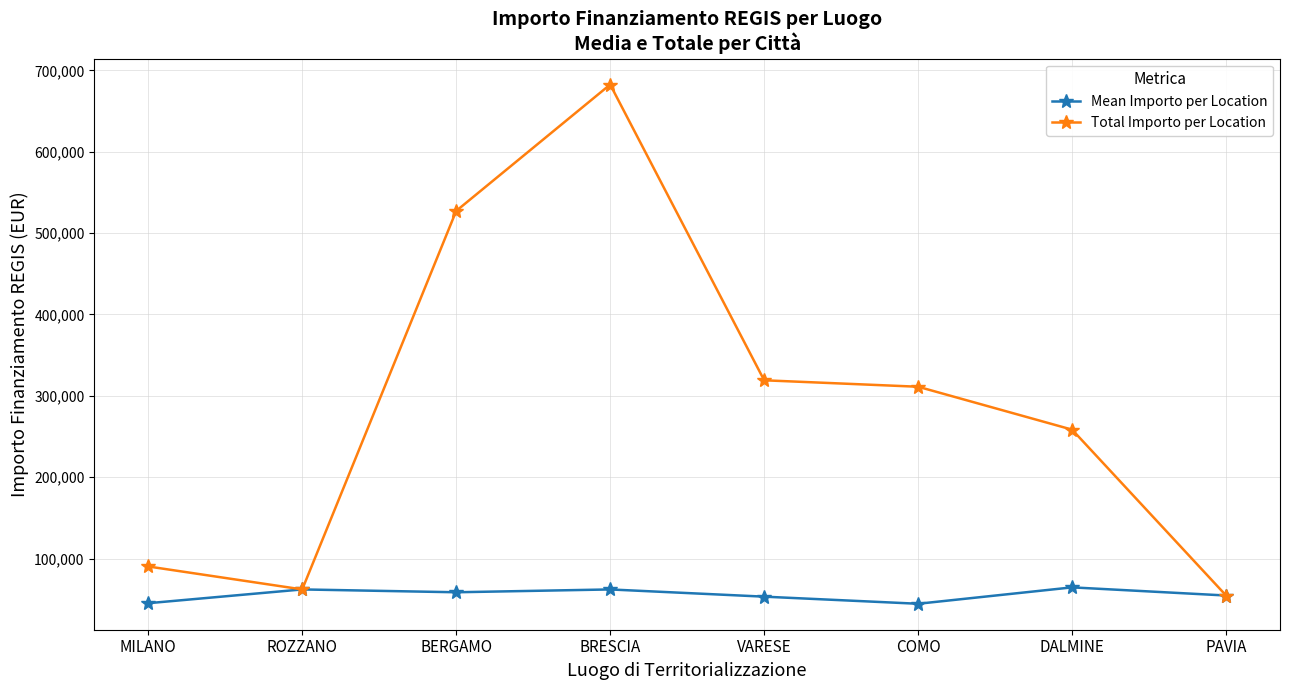

How many values in the Mean Importo per Location series exceed 58575?

4